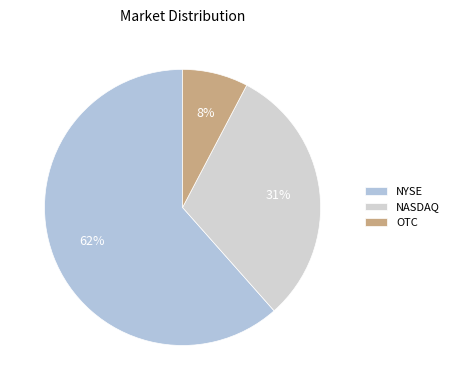

What is the largest slice in the pie chart?

NYSE